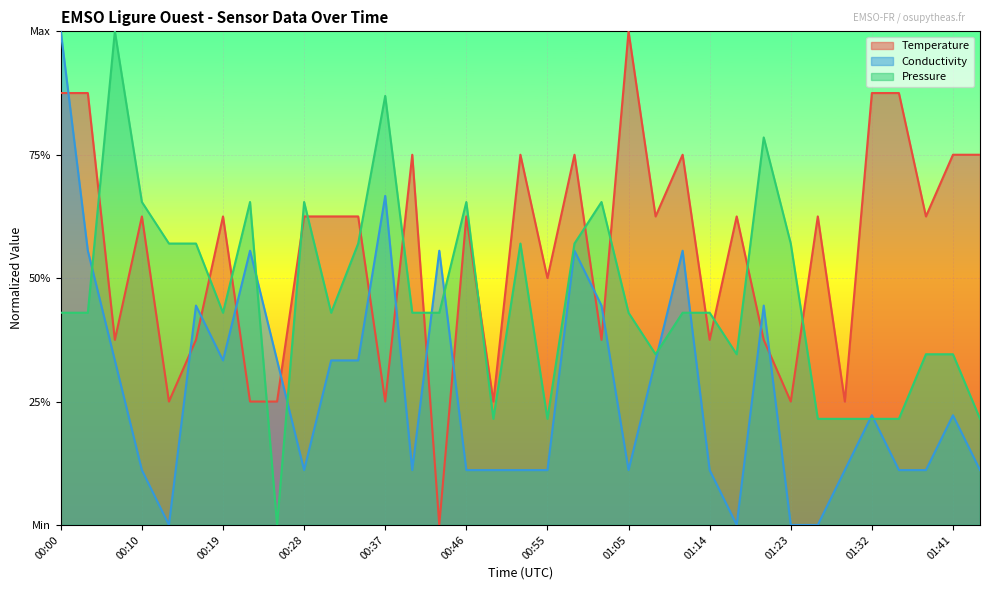

Which category has the lowest value in the Pressure series?

00:25